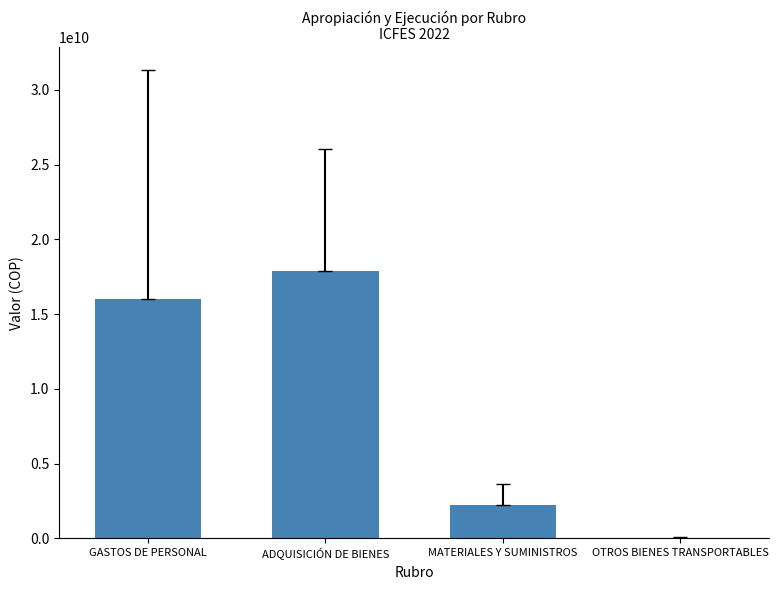

Which has a higher value, MATERIALES Y SUMINISTROS or ADQUISICIÓN DE BIENES?

ADQUISICIÓN DE BIENES